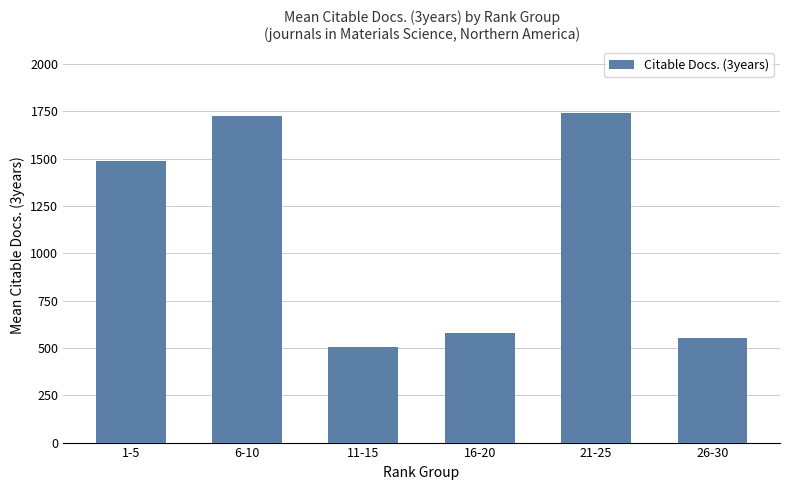

Does the chart contain stacked bars?

No